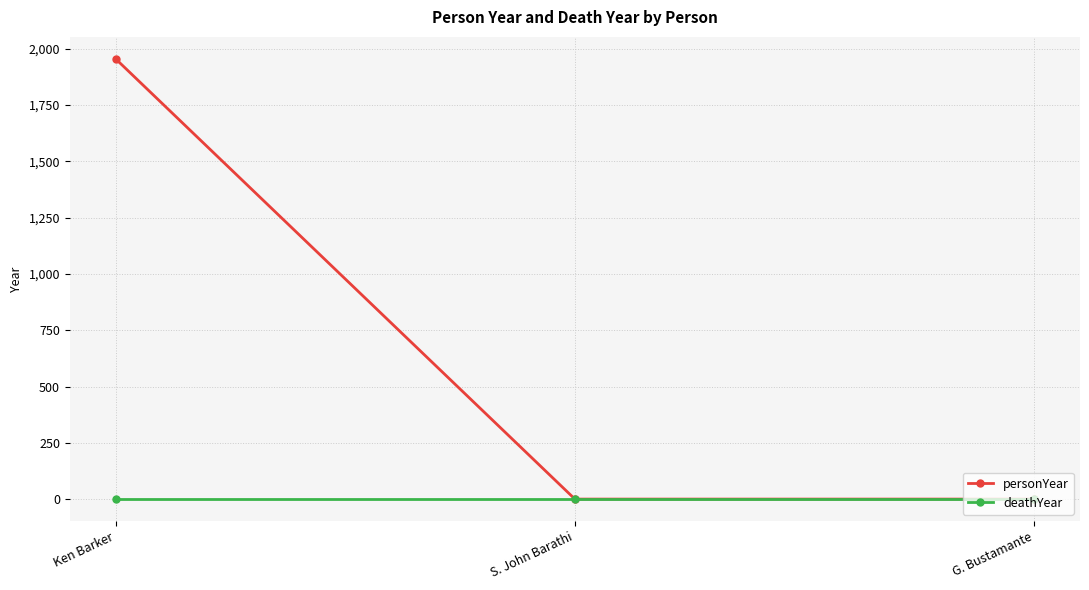

Reading left to right, extract all data points from this chart.

personYear: Ken Barker=1955	S. John Barathi=0	G. Bustamante=0
deathYear: Ken Barker=0	S. John Barathi=0	G. Bustamante=0